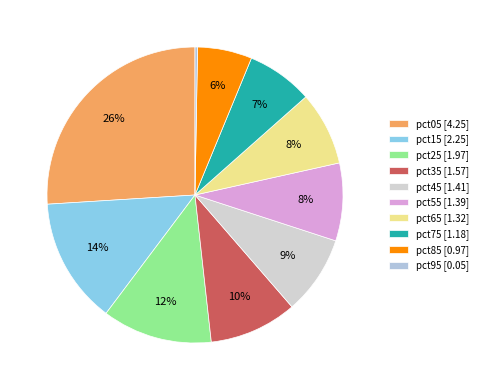

The pct25 slice represents 24% of the pie. True or false?

False